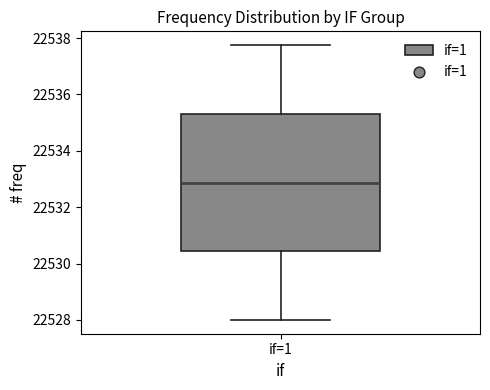

Read this box plot against the y-axis: the position of the median line, the range covered by the box, and the ends of both whiskers. The values are not printed on the chart, so give them approximately, as read against the axis.

median 22532.8, box 22530.4 to 22535.4, whiskers 22528.0 to 22537.8